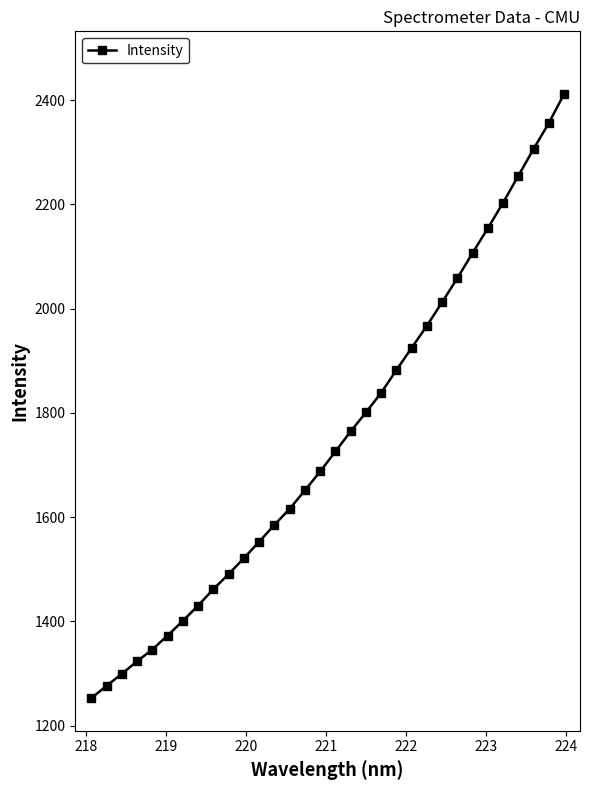

Reading left to right, what are all the values shown in this chart?

1253.0	1276.4	1299.5	1323.6	1346.1	1373.0	1401.1	1430.6	1461.9	1490.8	1521.4	1553.0	1585.3	1616.1	1651.6	1687.8	1726.1	1764.7	1801.1	1838.7	1882.2	1924.9	1967.2	2012.7	2058.7	2107.2	2154.3	2203.5	2255.0	2306.5	2356.2	2411.6